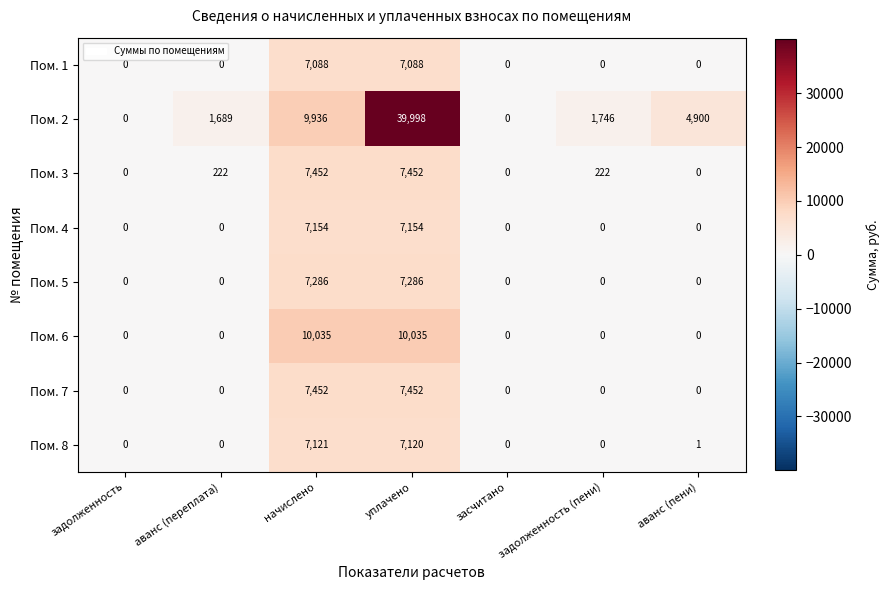

True or false: Пом. 3 has a value of -4667 at задолженность.

False